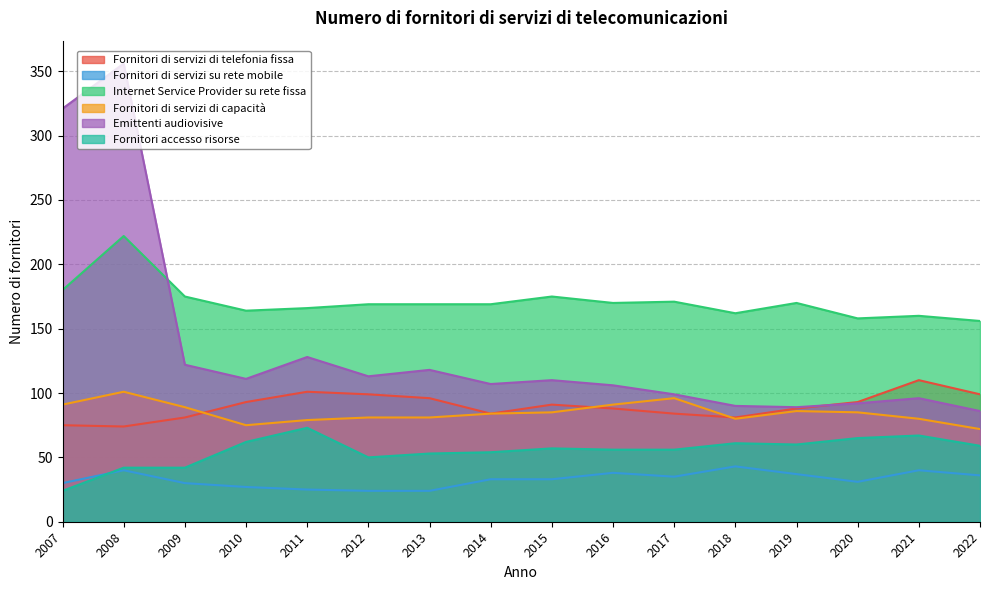

What are all the series names shown in the legend?

Fornitori di servizi di telefonia fissa, Fornitori di servizi su rete mobile, Internet Service Provider su rete fissa, Fornitori di servizi di capacità, Emittenti audiovisive, Fornitori accesso risorse